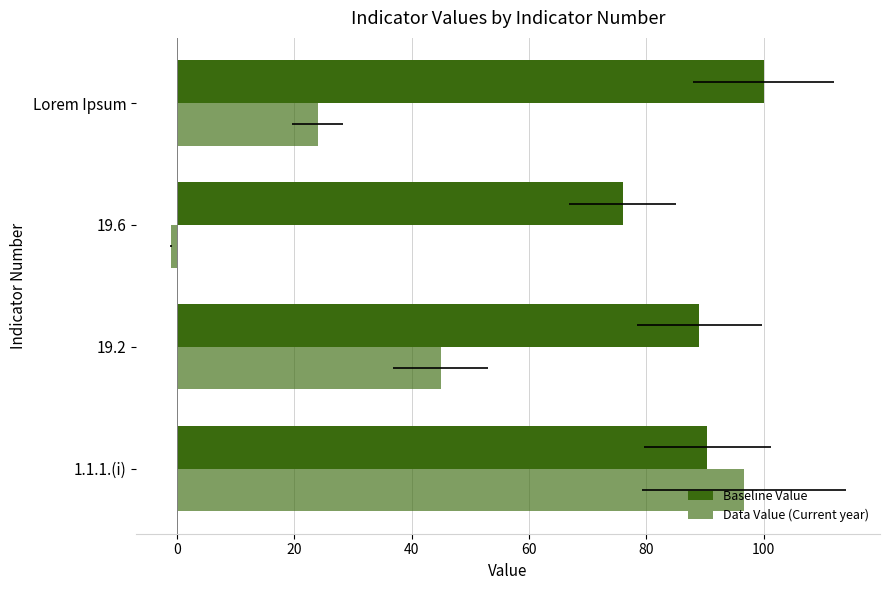

How many categories are shown in the chart?

4